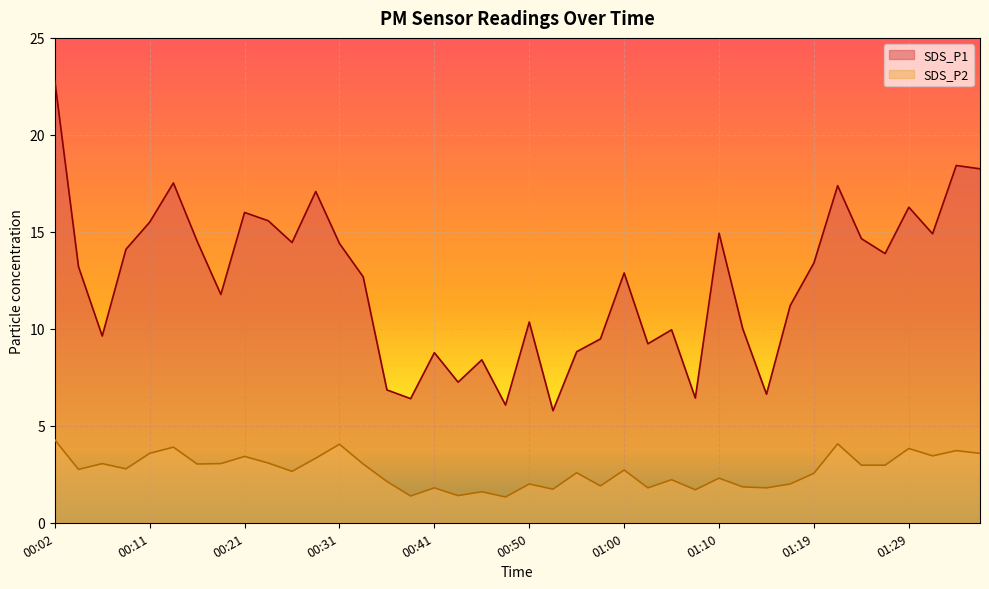

What is the difference between the SDS_P2 values at 00:14 and 00:50?

1.9